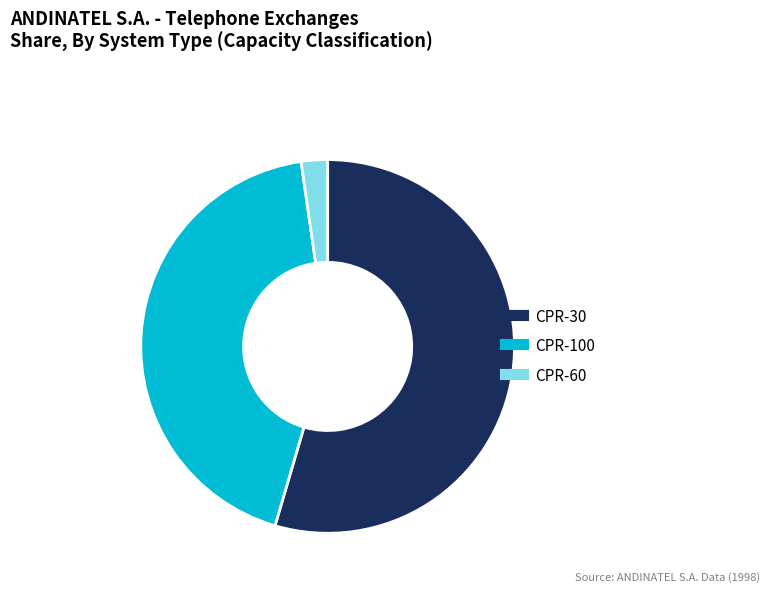

Is it true that CPR-100 is 30% of the pie?

False